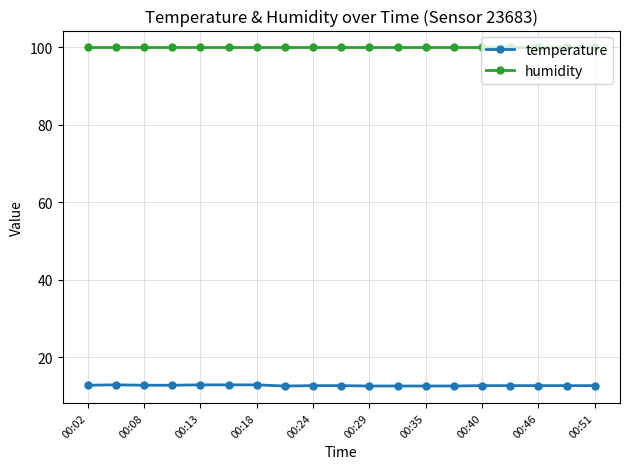

What is the maximum value for humidity?

99.9